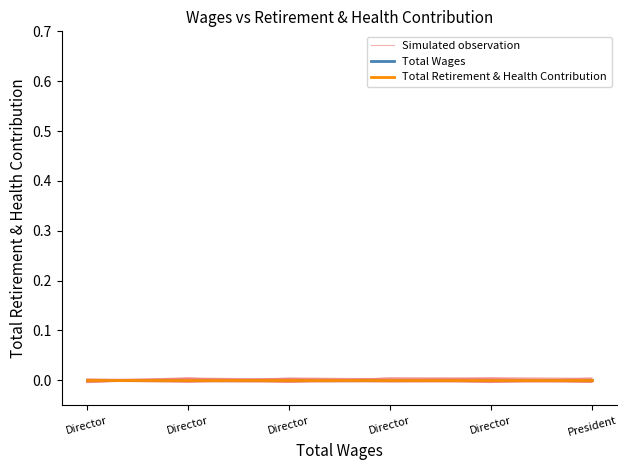

How many lines are shown in the chart?

3